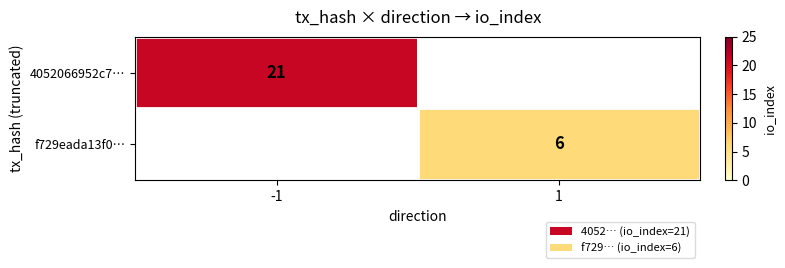

Is it true that 4052066952c7… equals 21 at -1?

True